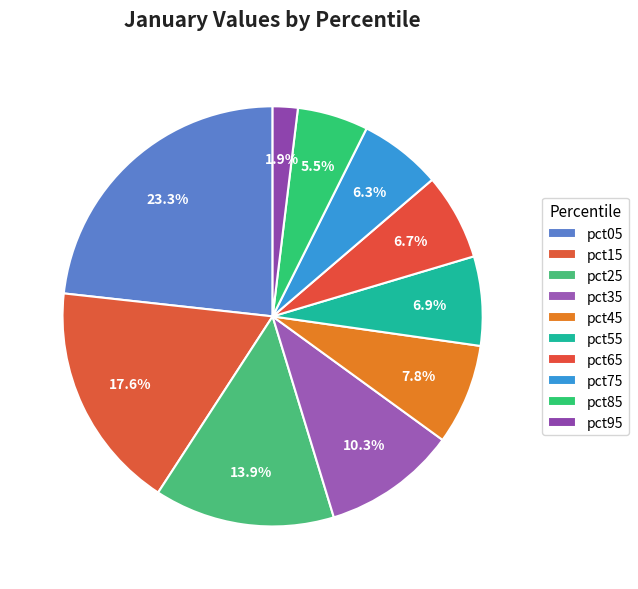

What is the smallest slice in the pie chart?

pct95